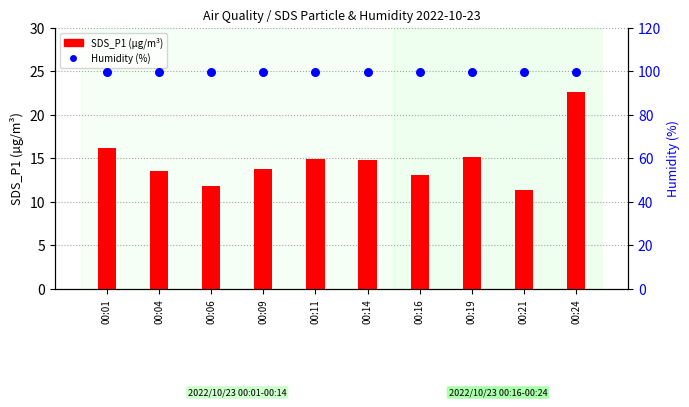

At which category is the sum across all series the highest?

00:24